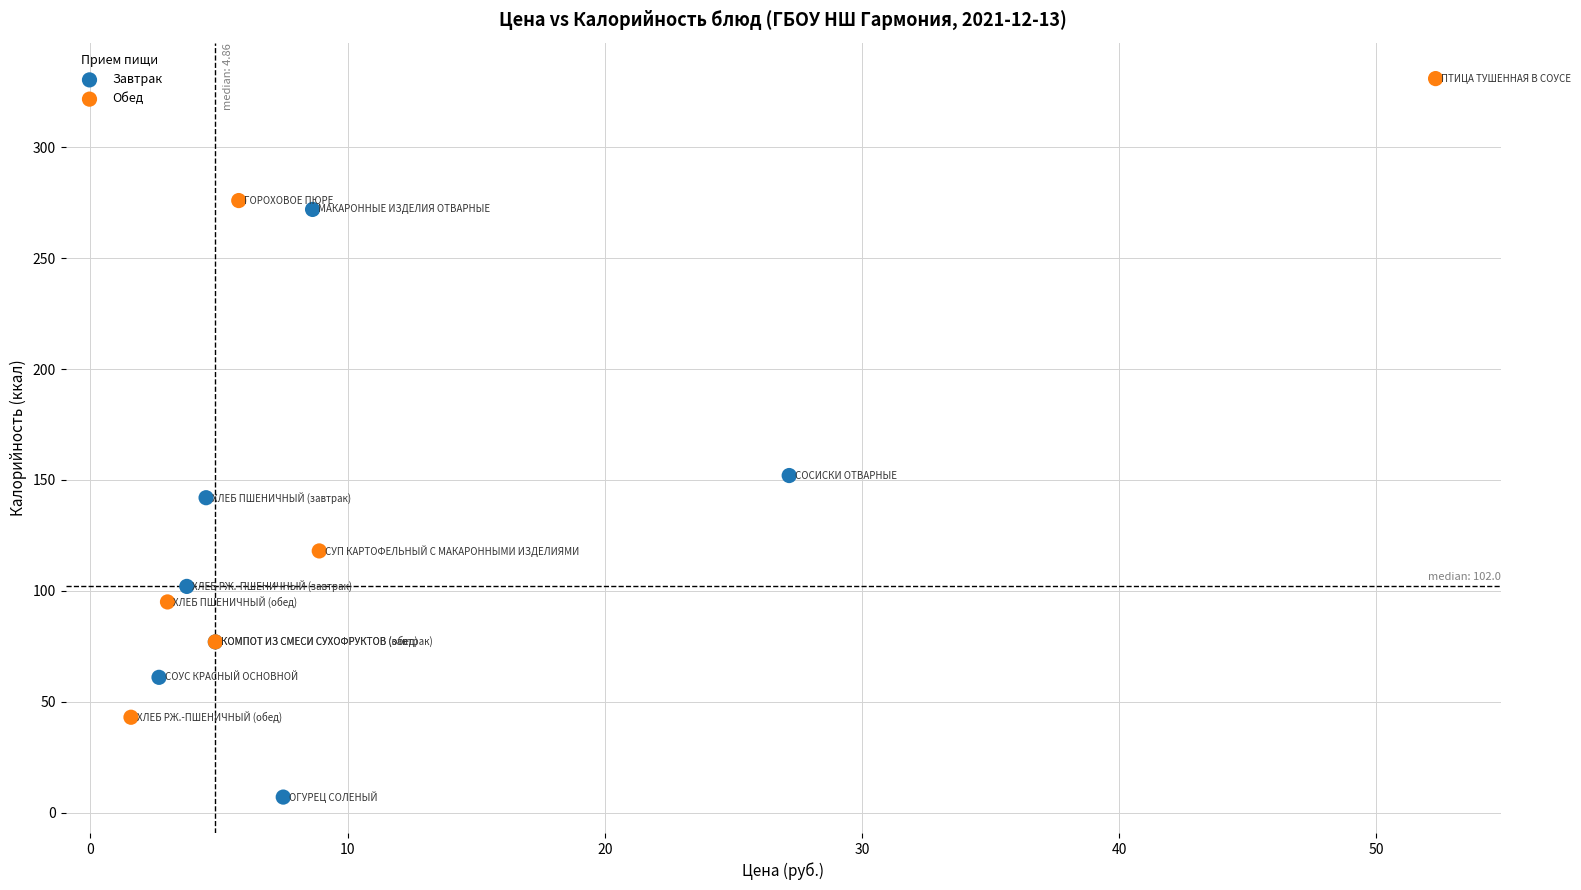

What are all the series names shown in the legend?

Завтрак, Обед